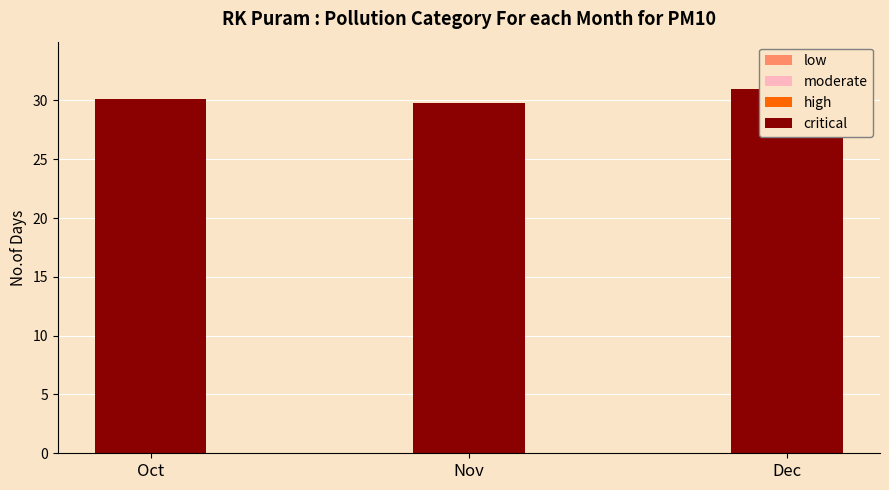

At how many categories does at least one series exceed 25?

3